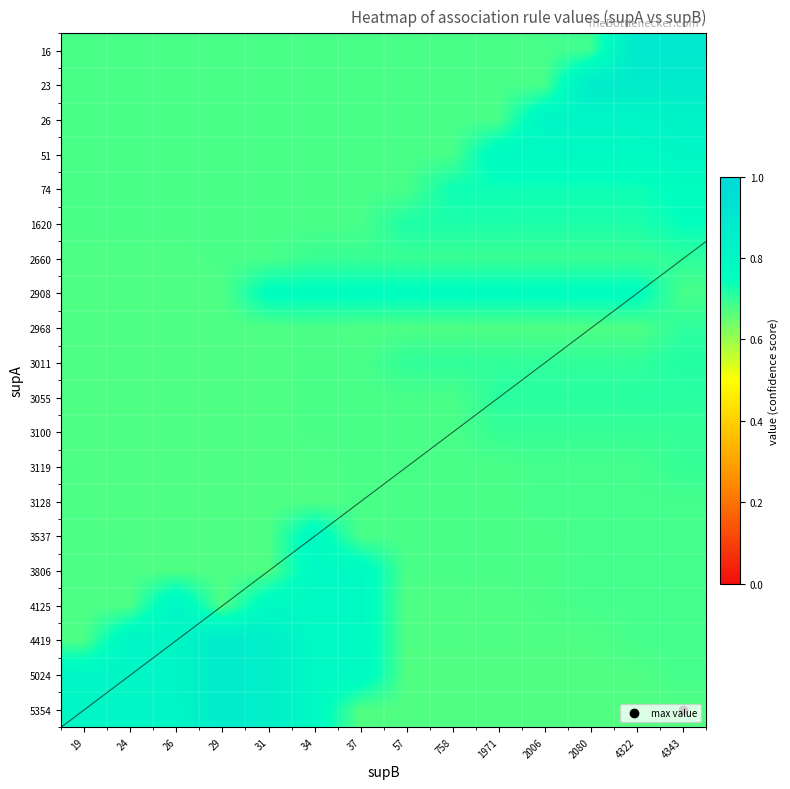

Between 4322 and 19, which is larger?

4322